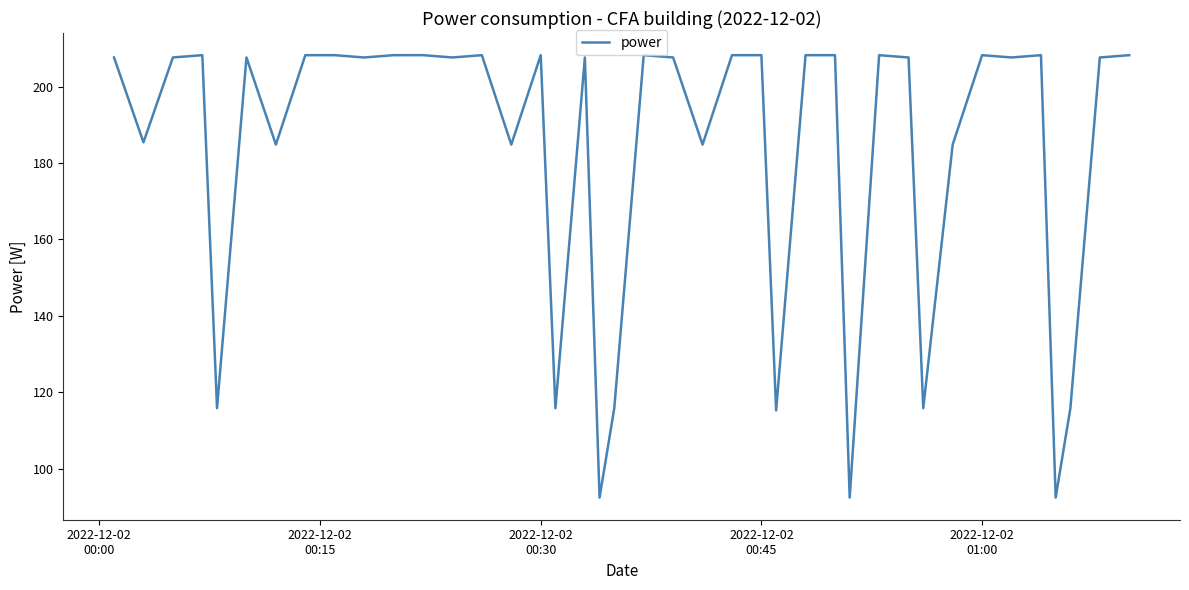

What is the smallest value displayed?

92.4